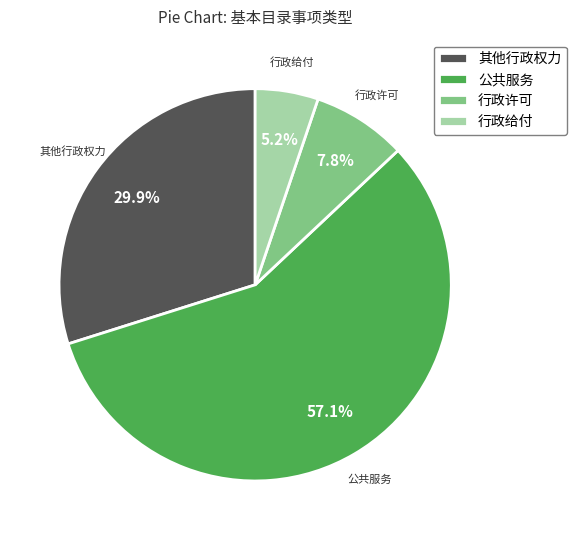

Rank the categories by value from lowest to highest.

行政给付, 行政许可, 其他行政权力, 公共服务